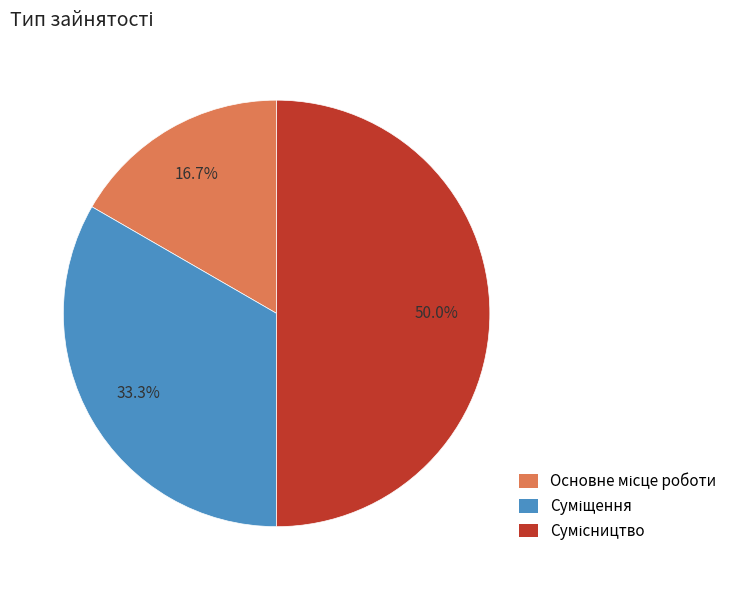

How many segments does this pie chart have?

3